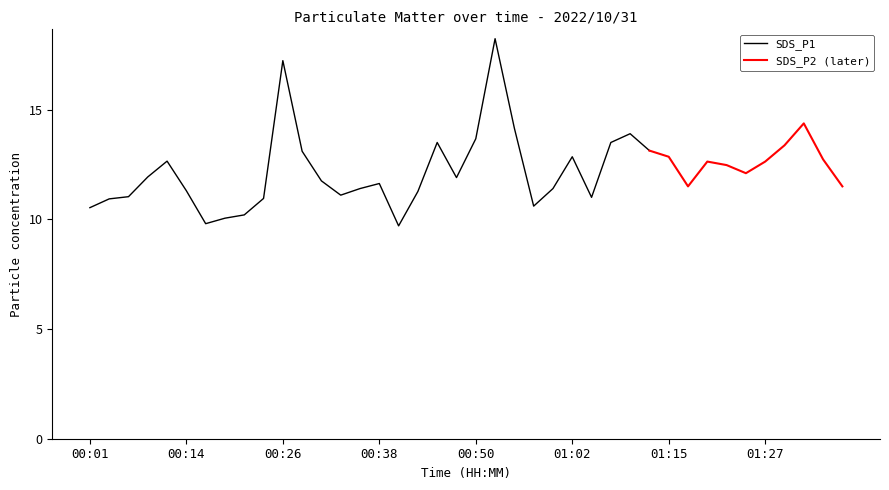

Between 00:45 and 01:32, which is larger?

01:32